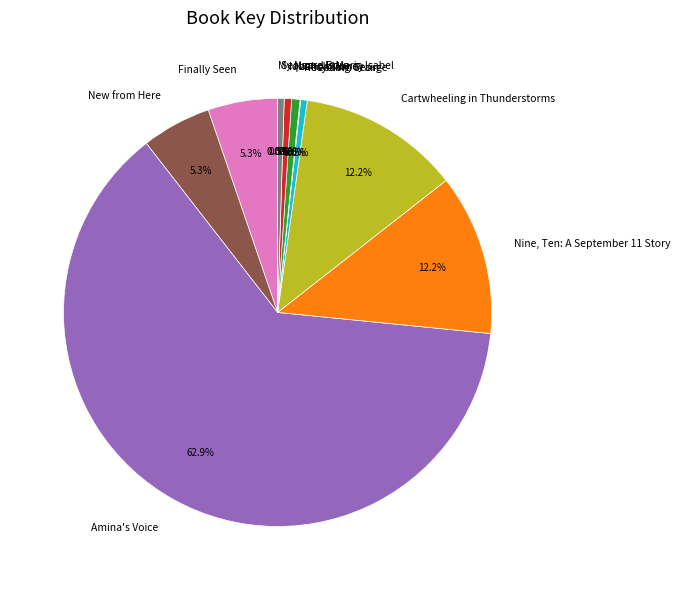

Between Finally Seen and Cartwheeling in Thunderstorms, which is larger?

Cartwheeling in Thunderstorms